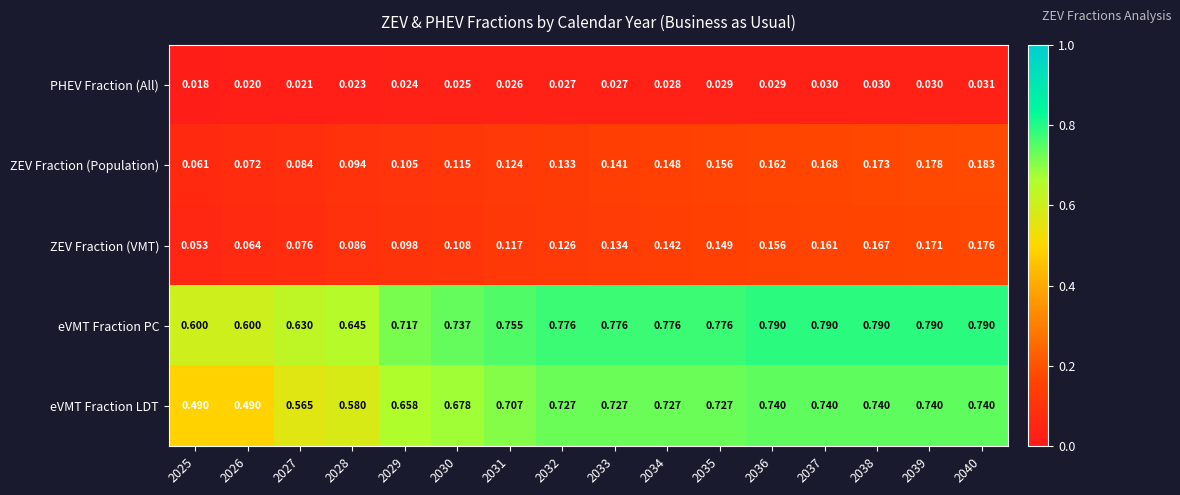

Between 2027 and 2039, which series saw the biggest shift?

eVMT Fraction LDT